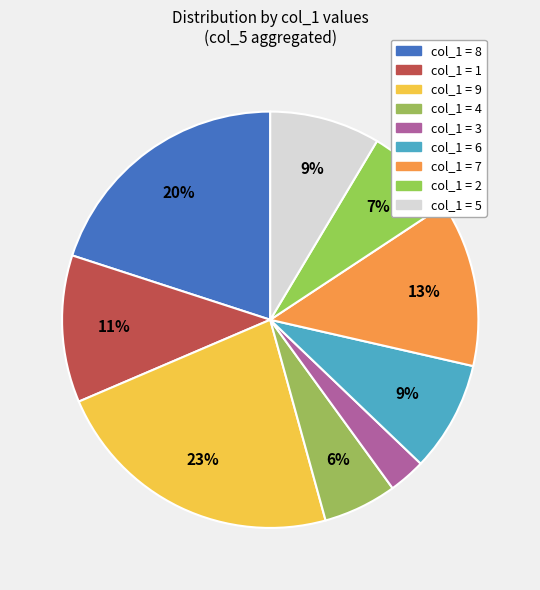

How many slices are in this pie chart?

9